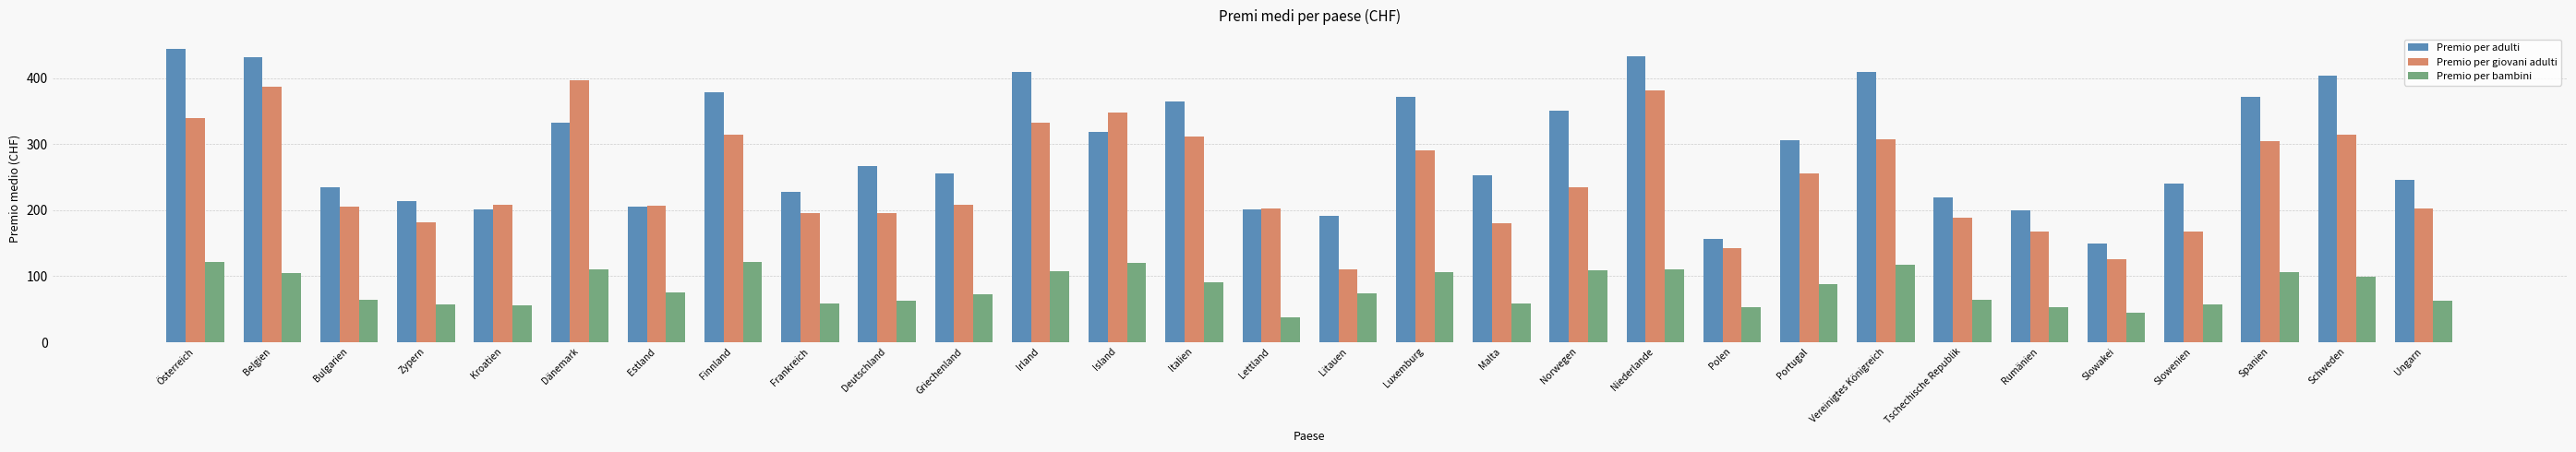

What is the label of the 20th bar from the left?

Niederlande